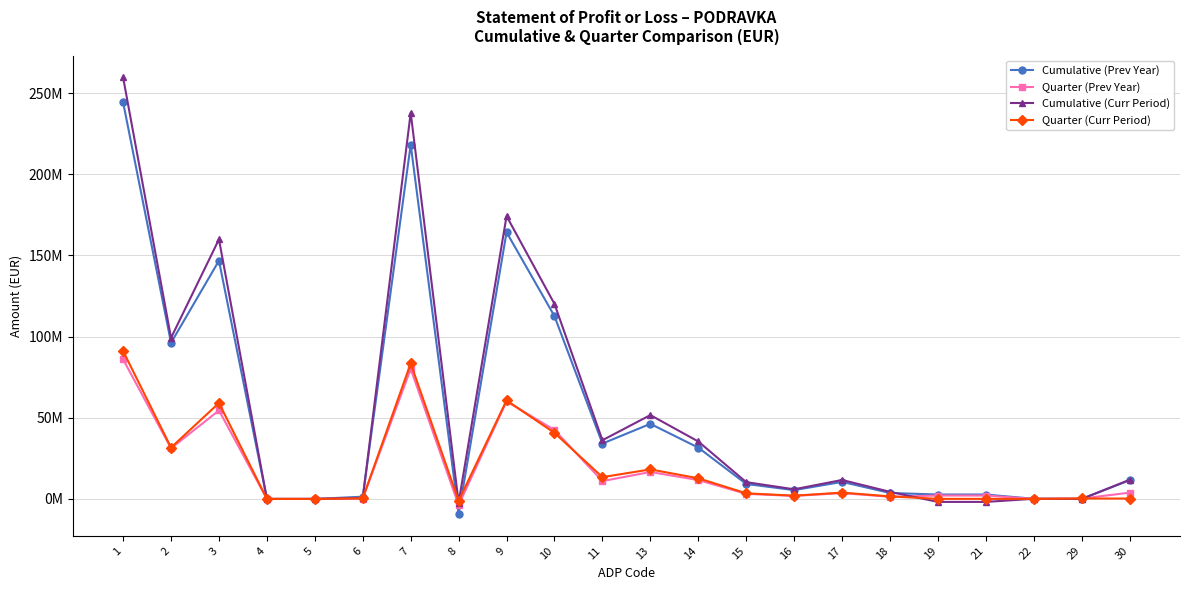

Reading right to left, transcribe all the data shown in this chart.

Cumulative (Prev Year): 30=11494743	29=39943	22=79963	21=2706721	19=2706721	18=3674363	17=10492310	16=5417734	15=9223832	14=31609271	13=46250837	11=34105440	10=112588822	9=164273881	8=-9275426	7=218242592	6=1363891	5=0	4=0	3=146783974	2=96179159	1=244327024
Quarter (Prev Year): 30=3867376	29=210584	22=23056	21=2076947	19=2076947	18=1331412	17=3603568	16=1846552	15=3132348	14=11619108	13=16598008	11=10975024	10=42421844	9=60087588	8=-3779241	7=80151922	6=244403	5=0	4=0	3=54528685	2=31189821	1=85962909
Cumulative (Curr Period): 30=11806836	29=-4407	22=82191	21=-1845043	19=-1845043	18=4363532	17=11671748	16=5938764	15=10334599	14=35379931	13=51653294	11=36157562	10=120113548	9=174219294	8=-2273013	7=237867596	6=558648	5=0	4=0	3=159927517	2=99195318	1=259681483
Quarter (Curr Period): 30=217113	29=271931	22=29986	21=36763	19=36763	18=1562318	17=3890220	16=2005736	15=3463793	14=12718633	13=18188162	11=13420670	10=40688815	9=60690374	8=-1147500	7=83522254	6=356781	5=0	4=0	3=59095124	2=31635722	1=91087627